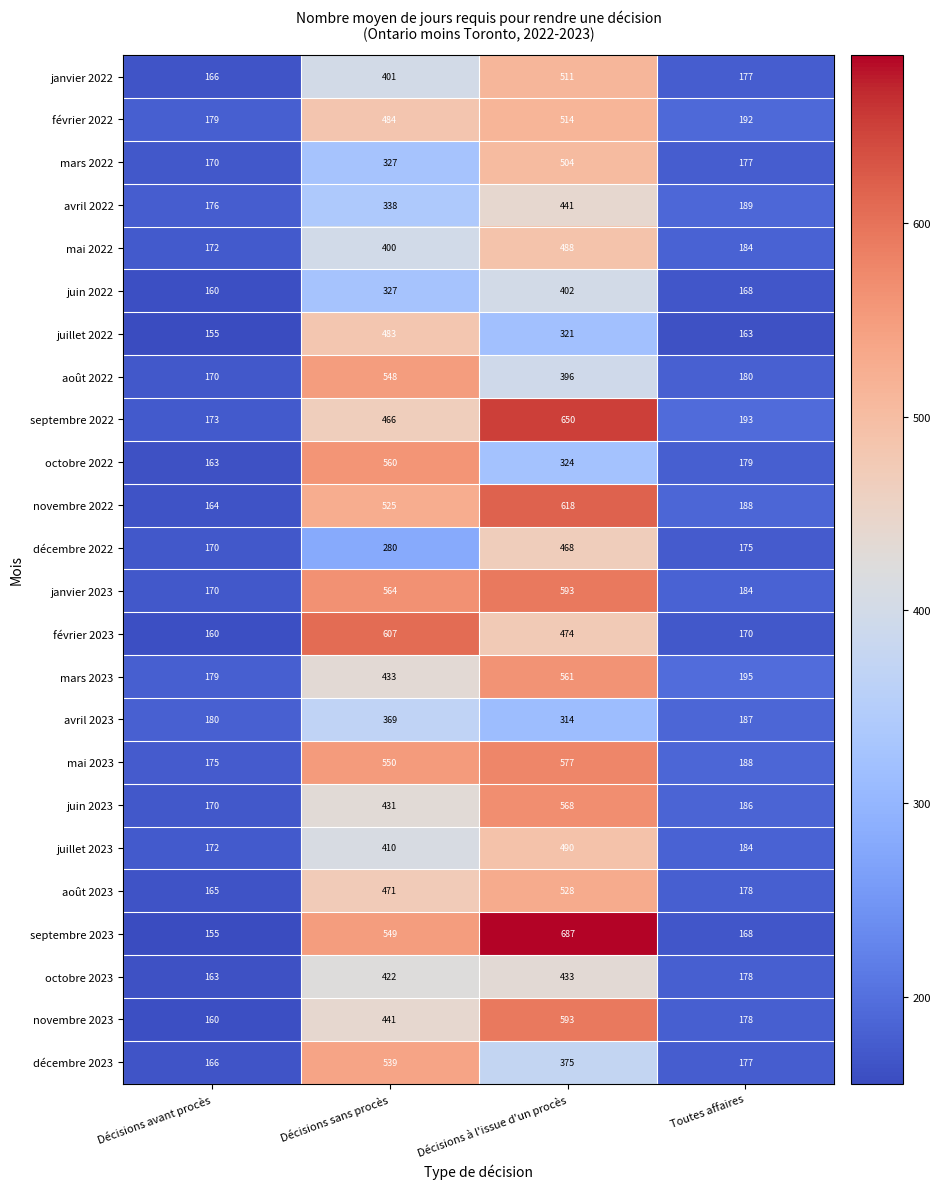

Which series has the largest range (max minus min)?

septembre 2023